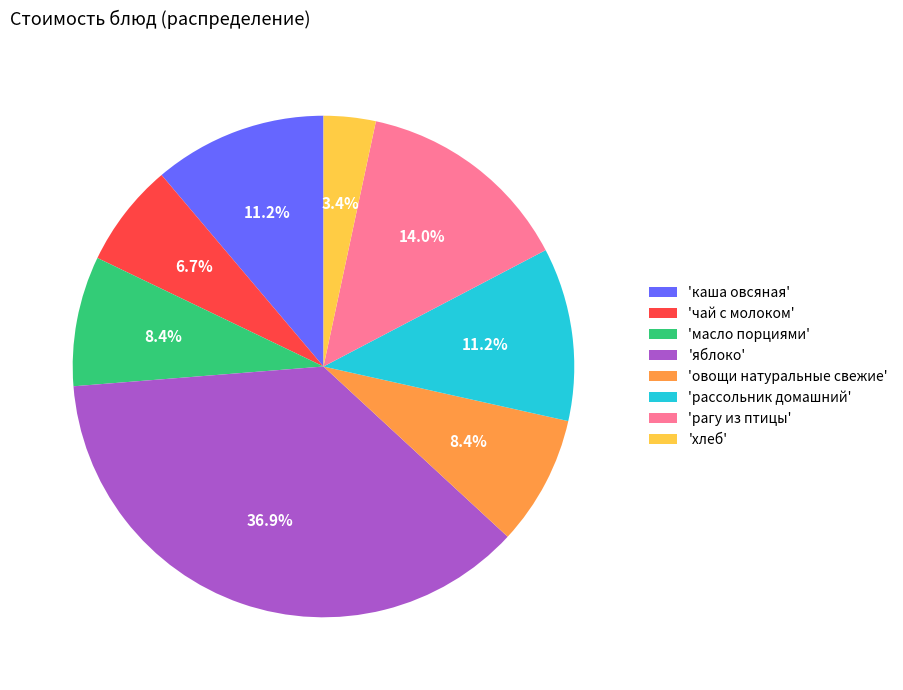

Count the number of slices in the pie.

8